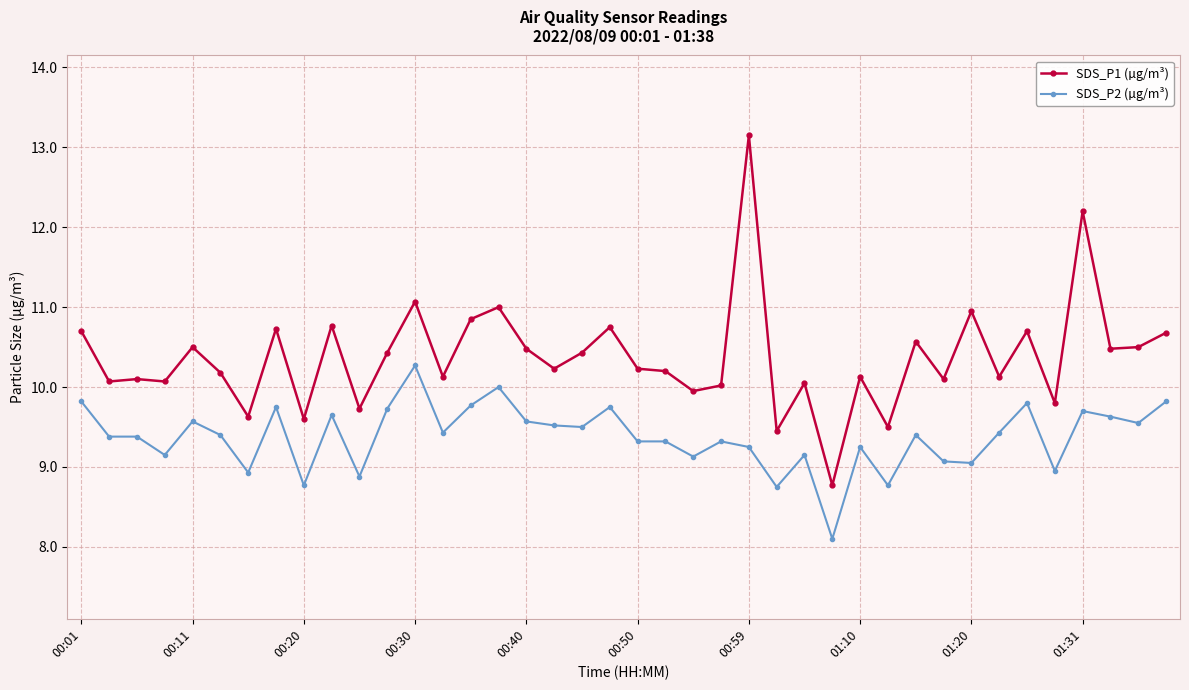

What is the value of the SDS_P1 (µg/m³) point at the 9th from the left?

9.6